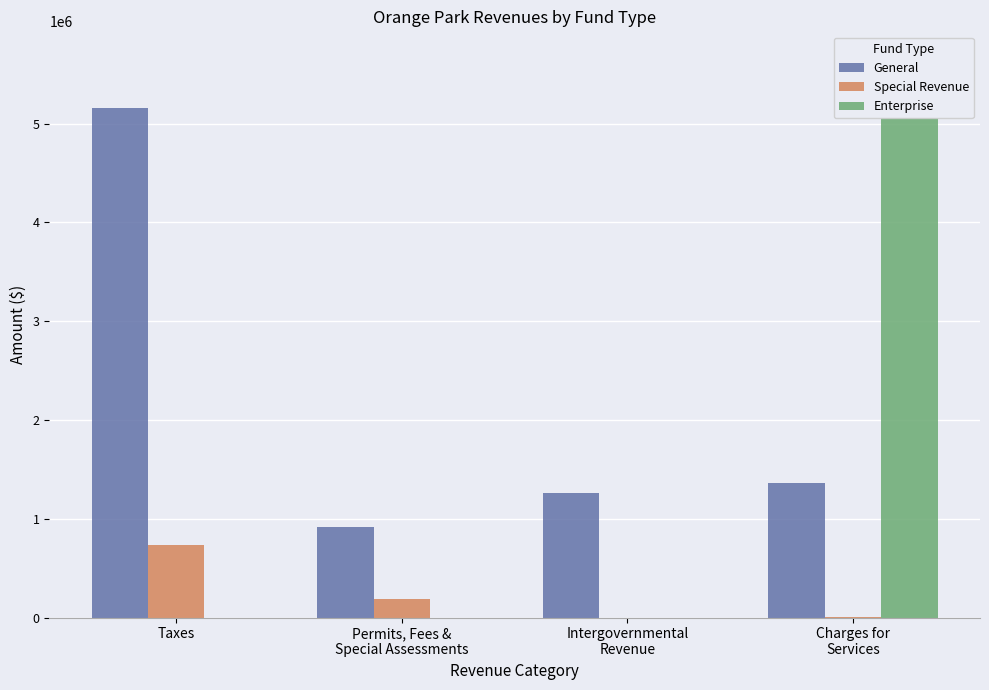

How many positive values does the Enterprise series have?

1